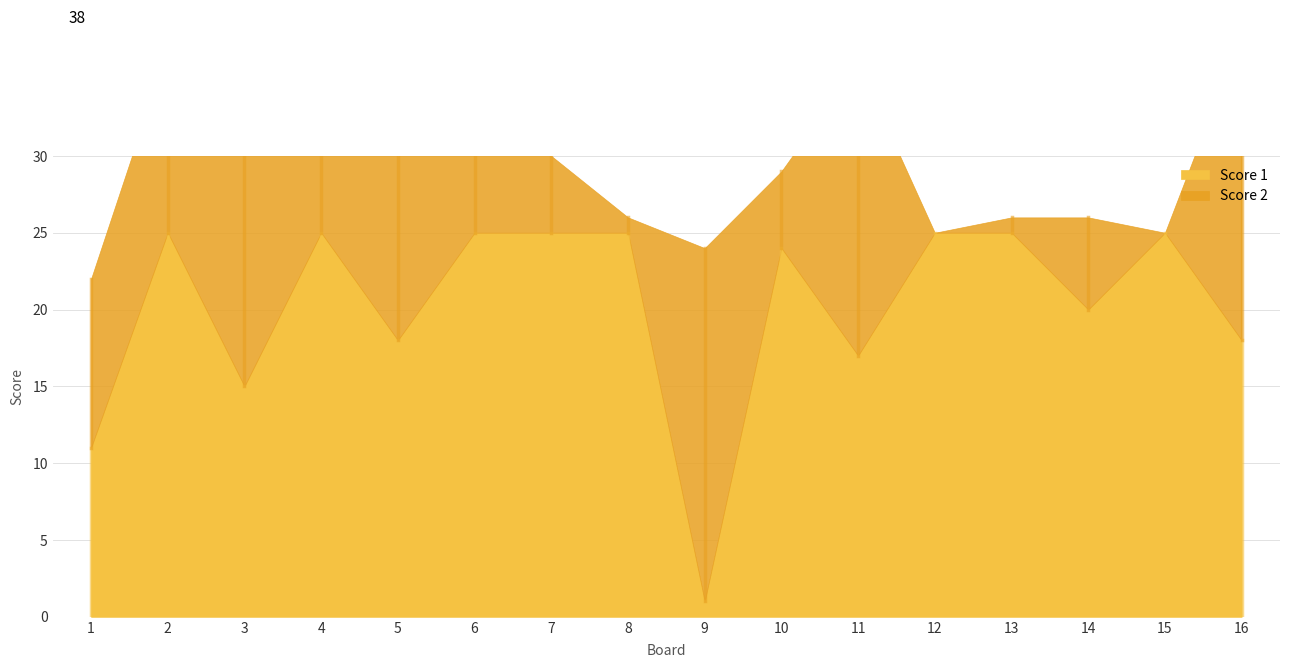

Read the Score 1 value at 10.

24